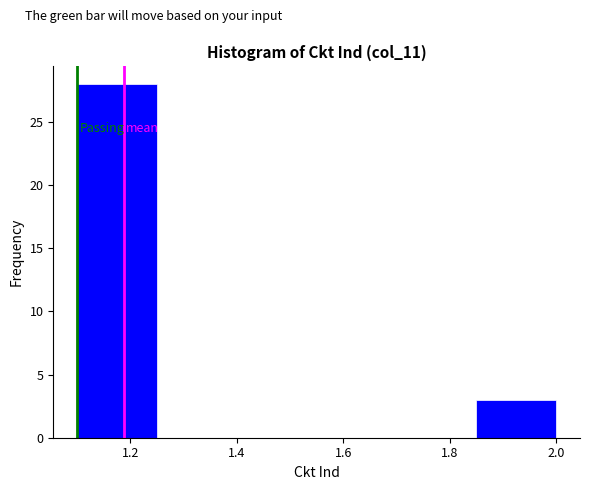

Reading left to right, list every bar in this chart as the range it spans on the x-axis followed by its height. Neither the bar edges nor the heights are printed on the chart, so give them approximately, as read against the axes.

1.10 to 1.25: 28
1.25 to 1.40: 0
1.40 to 1.55: 0
1.55 to 1.70: 0
1.70 to 1.85: 0
1.85 to 2.00: 3